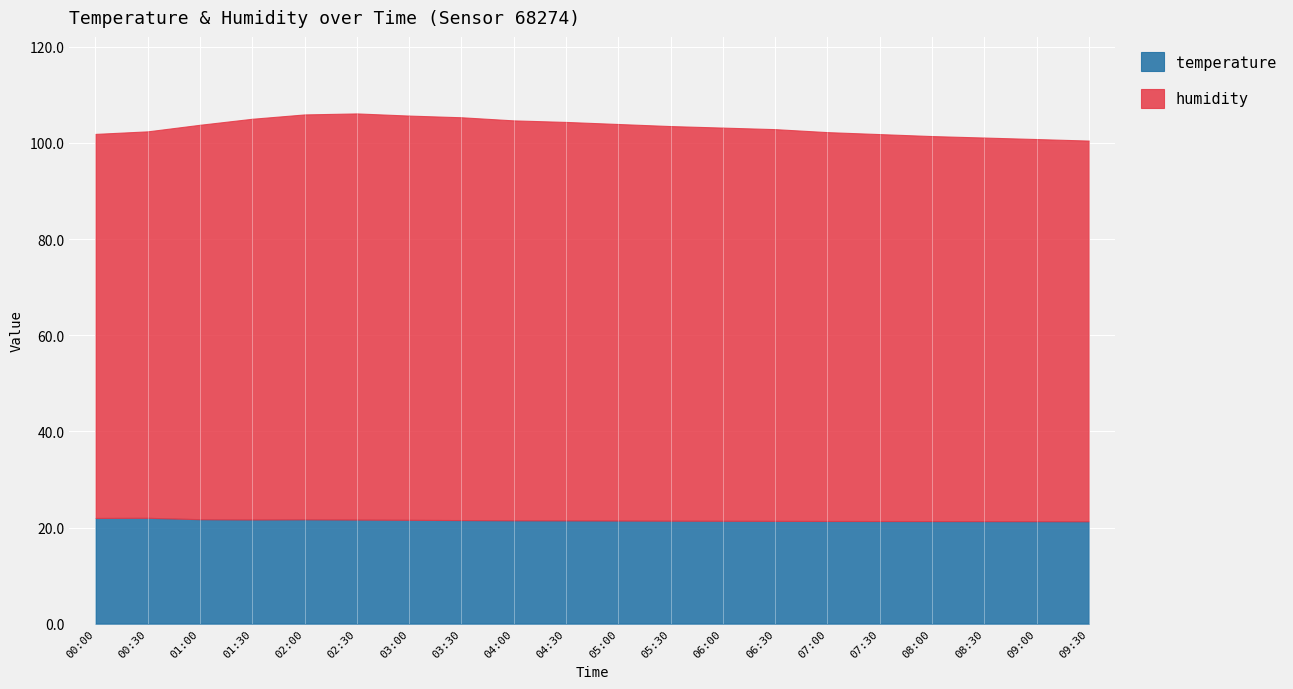

True or false: humidity and temperature cross at least once.

False